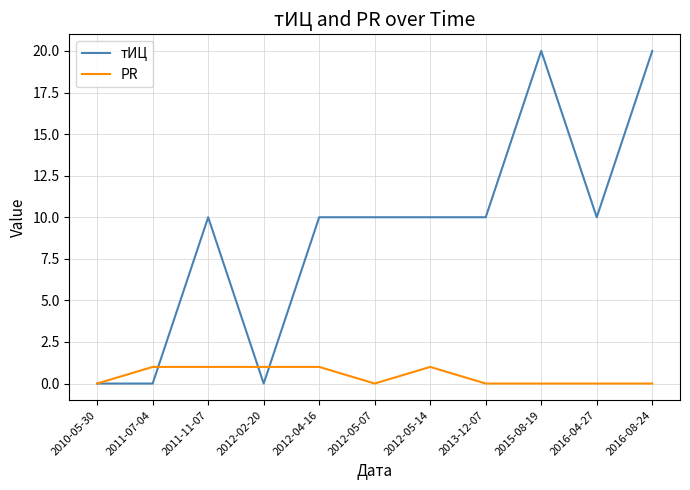

True or false: тИЦ has a value of 10 at 2011-11-07.

True